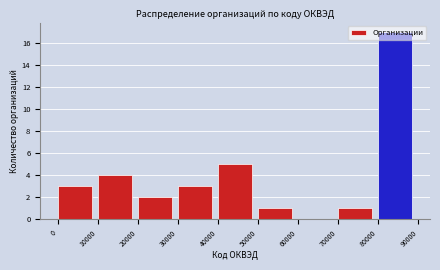

Which range on the x-axis has the tallest bar?

80000 to 90000